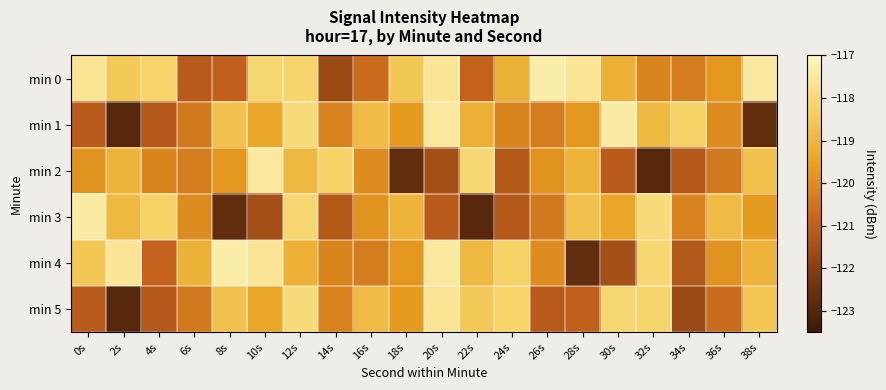

Reading left to right, what are all the values shown in this chart?

min 0: 0s=-117.6	2s=-118.5	4s=-118.2	6s=-121.1	8s=-121.0	10s=-118.1	12s=-118.1	14s=-121.6	16s=-120.7	18s=-118.5	20s=-117.6	22s=-120.9	24s=-119.1	26s=-117.3	28s=-117.6	30s=-119.2	32s=-120.2	34s=-120.3	36s=-119.8	38s=-117.5
min 1: 0s=-121.1	2s=-122.9	4s=-121.2	6s=-120.4	8s=-118.7	10s=-119.4	12s=-118.0	14s=-120.2	16s=-118.9	18s=-119.7	20s=-117.5	22s=-119.2	24s=-120.2	26s=-120.3	28s=-119.8	30s=-117.4	32s=-118.9	34s=-118.2	36s=-120.0	38s=-122.7
min 2: 0s=-119.8	2s=-119.1	4s=-120.2	6s=-120.3	8s=-119.8	10s=-117.5	12s=-118.9	14s=-118.2	16s=-120.0	18s=-122.7	20s=-121.5	22s=-118.1	24s=-121.2	26s=-119.8	28s=-119.1	30s=-121.1	32s=-122.9	34s=-121.2	36s=-120.4	38s=-118.7
min 3: 0s=-117.4	2s=-118.9	4s=-118.2	6s=-120.0	8s=-122.7	10s=-121.5	12s=-118.1	14s=-121.2	16s=-119.8	18s=-119.1	20s=-121.1	22s=-122.9	24s=-121.2	26s=-120.4	28s=-118.7	30s=-119.4	32s=-118.0	34s=-120.2	36s=-118.9	38s=-119.7
min 4: 0s=-118.5	2s=-117.6	4s=-120.9	6s=-119.1	8s=-117.3	10s=-117.6	12s=-119.2	14s=-120.2	16s=-120.3	18s=-119.8	20s=-117.5	22s=-118.9	24s=-118.2	26s=-120.0	28s=-122.7	30s=-121.5	32s=-118.1	34s=-121.2	36s=-119.8	38s=-119.1
min 5: 0s=-121.1	2s=-122.9	4s=-121.2	6s=-120.4	8s=-118.7	10s=-119.4	12s=-118.0	14s=-120.2	16s=-118.9	18s=-119.7	20s=-117.6	22s=-118.5	24s=-118.2	26s=-121.1	28s=-121.0	30s=-118.1	32s=-118.1	34s=-121.6	36s=-120.7	38s=-118.5